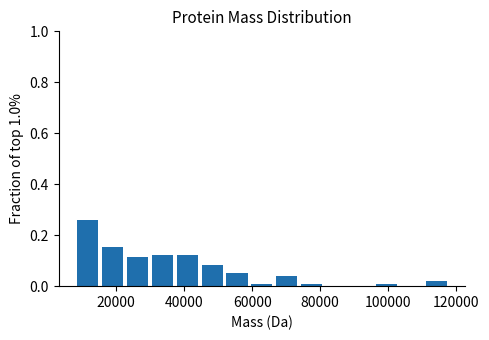

Read against the x-axis, roughly where is the centre of the tallest bar?

12000